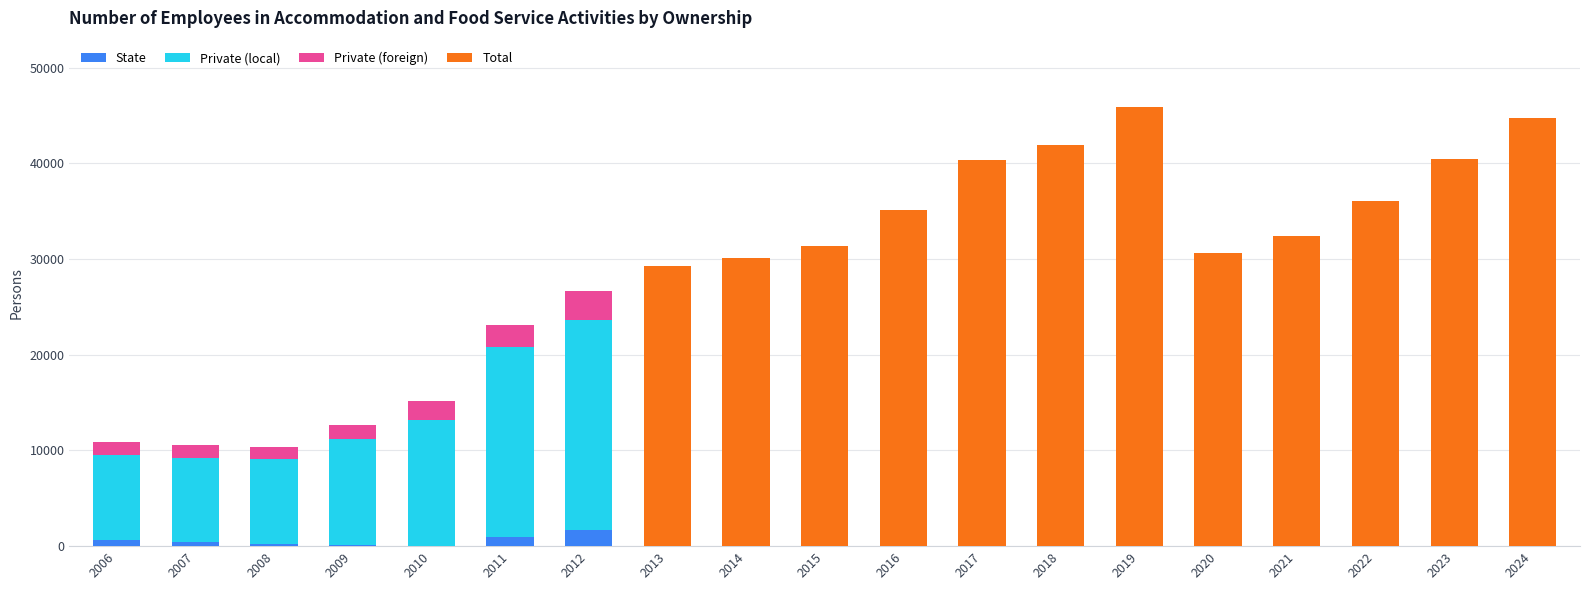

What is the value of the Total bar at the 16th from the left?

32363